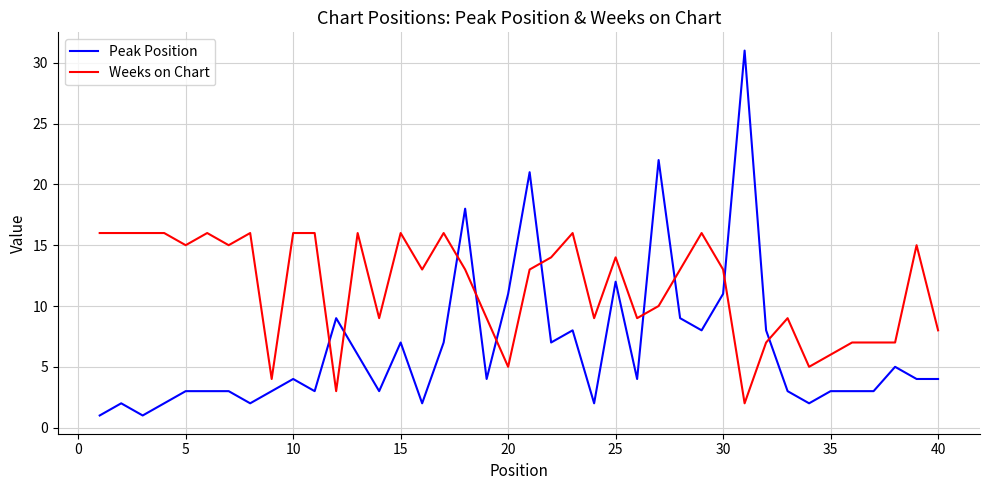

What is the greatest value displayed?

31